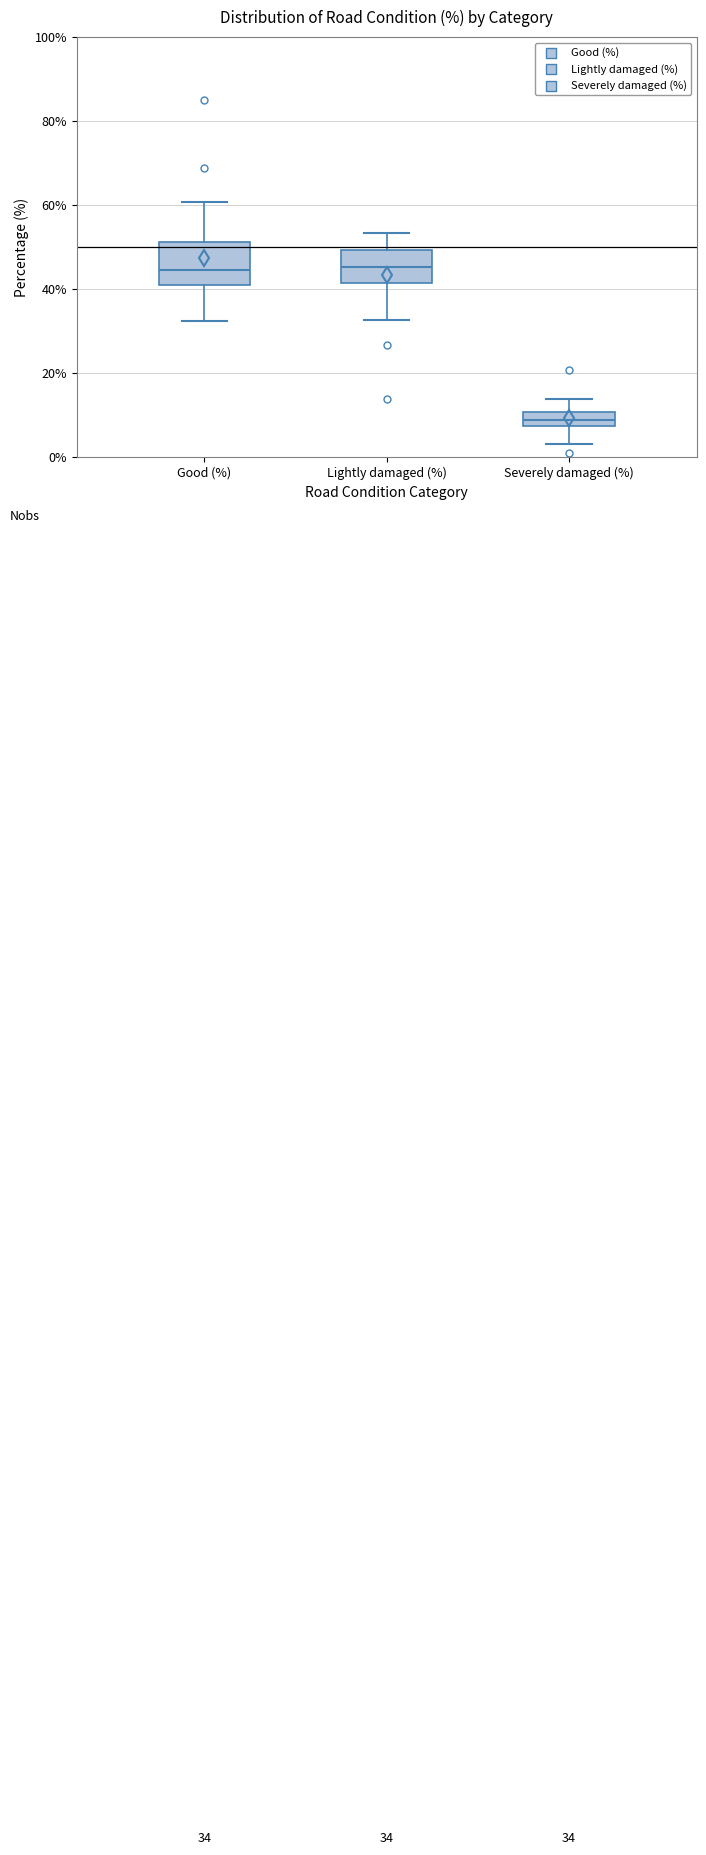

Comparing the boxes themselves (not the whiskers), which one is the tallest?

Good (%)